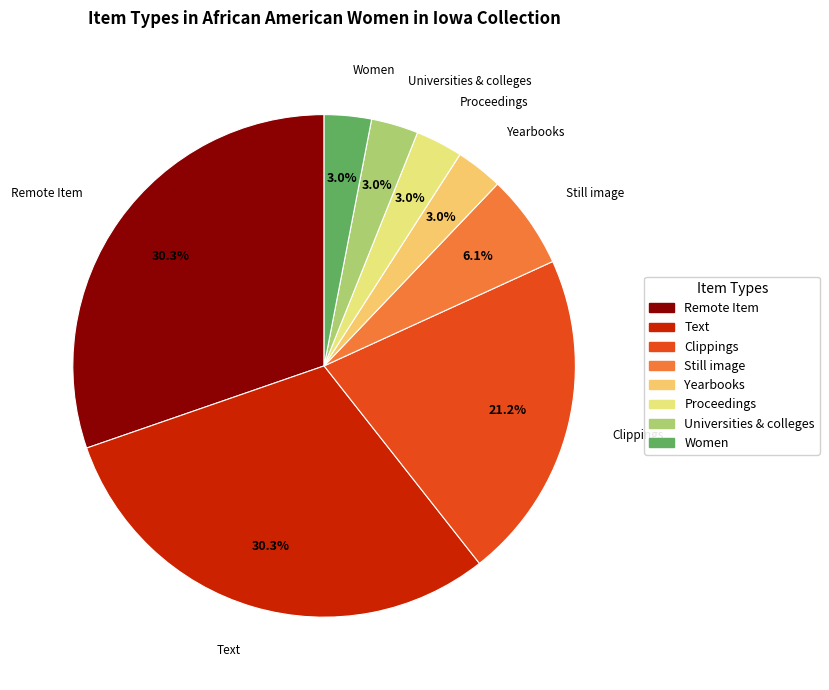

How many slices are in this pie chart?

8